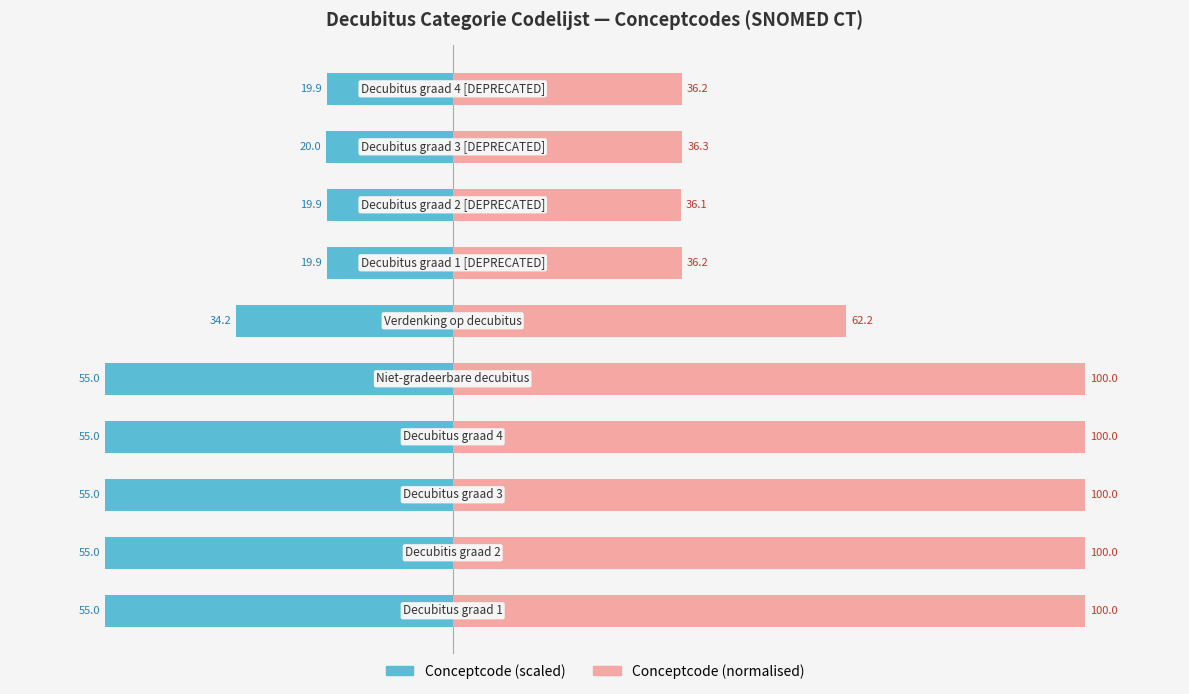

List the series in order of their peak value, highest first.

Conceptcode (normalised), Conceptcode (scaled)